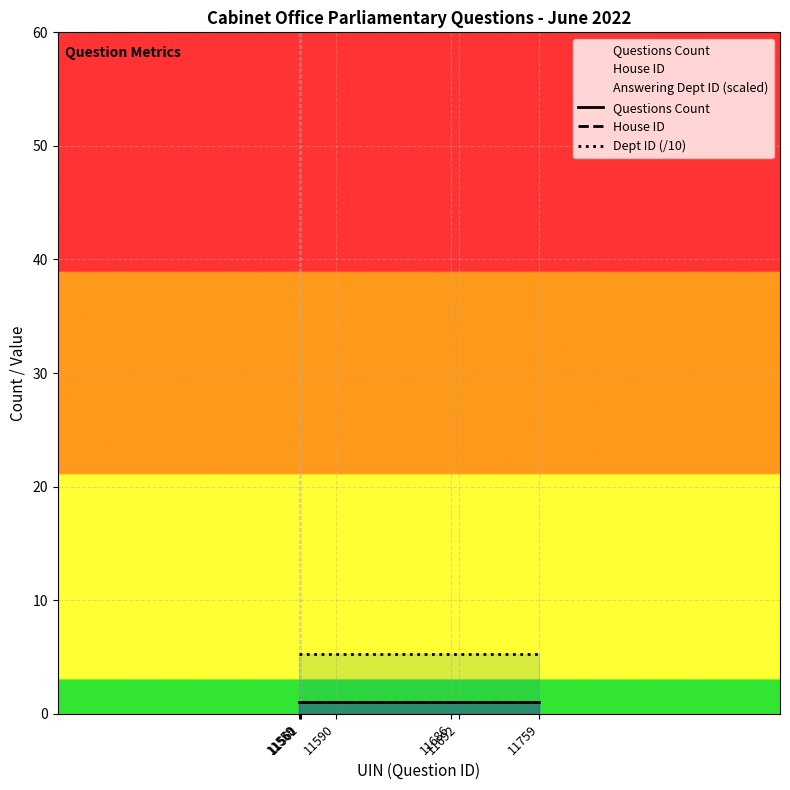

Reading left to right, what are all the values shown in this chart?

Questions Count: 1.0	1.0	1.0	1.0	1.0	1.0	1.0
House ID: 1.0	1.0	1.0	1.0	1.0	1.0	1.0
Dept ID (/10): 5.3	5.3	5.3	5.3	5.3	5.3	5.3